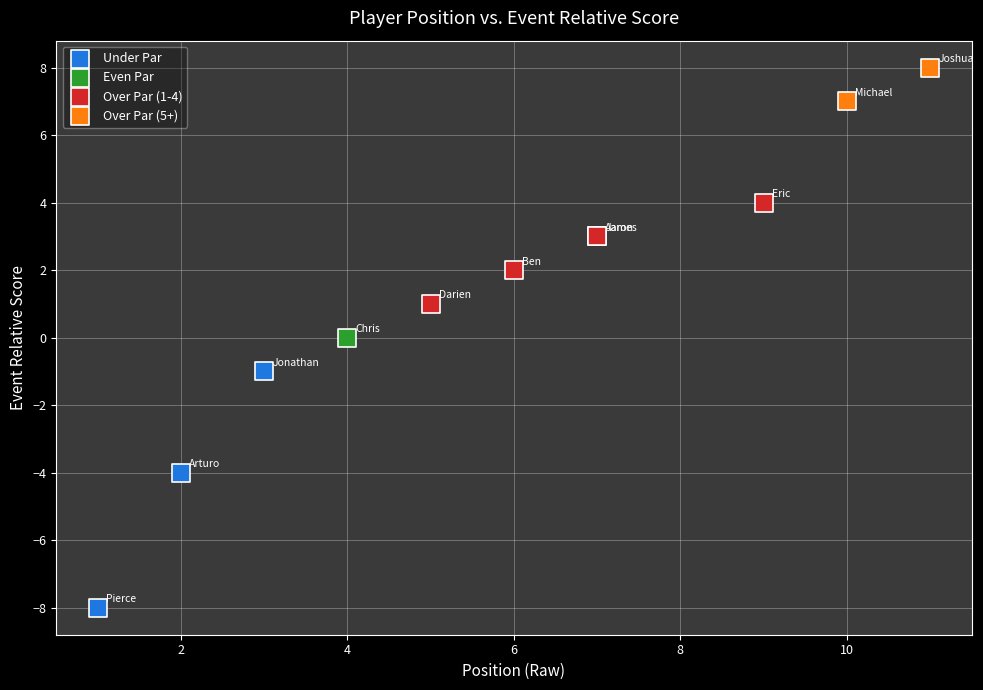

What are all the series names shown in the legend?

Under Par, Even Par, Over Par (1-4), Over Par (5+)